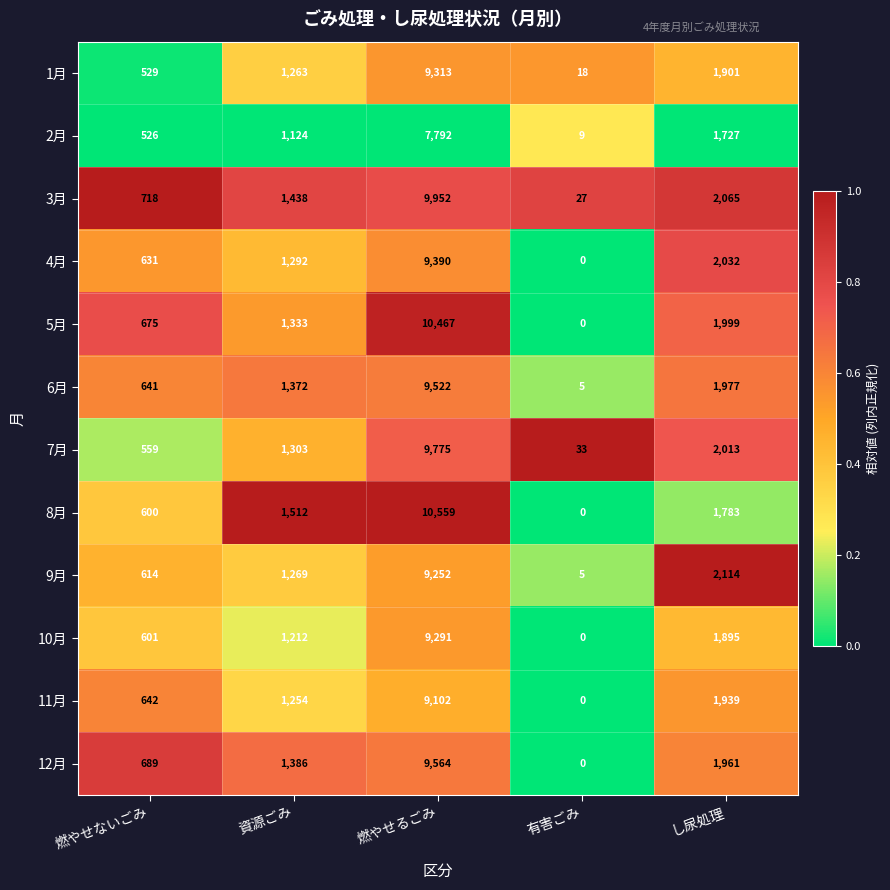

Which series has the largest range (max minus min)?

8月